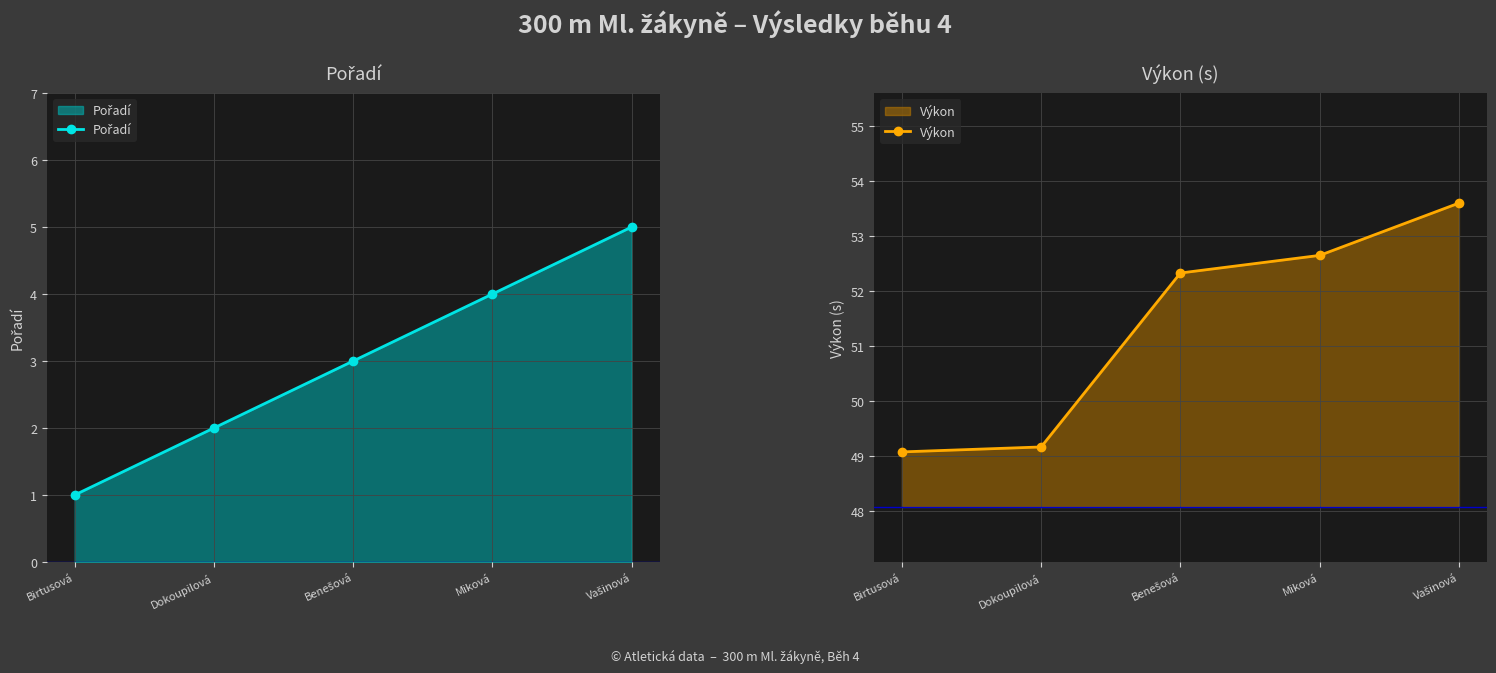

The Pořadí series shows 3.0 at Benešová. True or false?

True